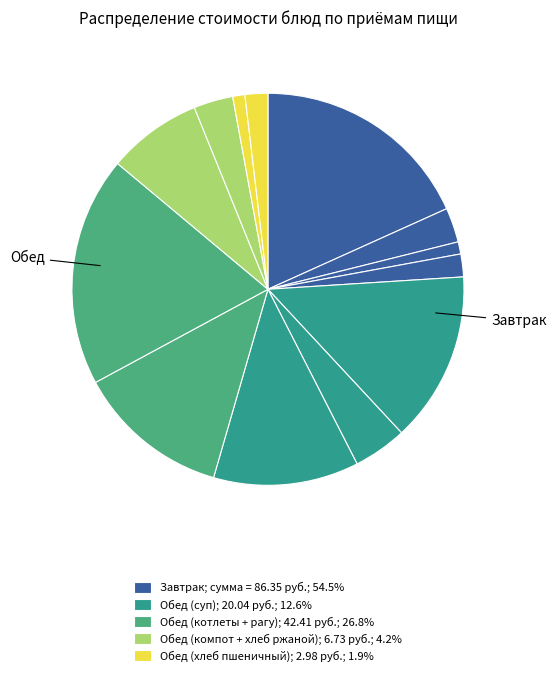

Which slice is the largest?

котлеты из говядины